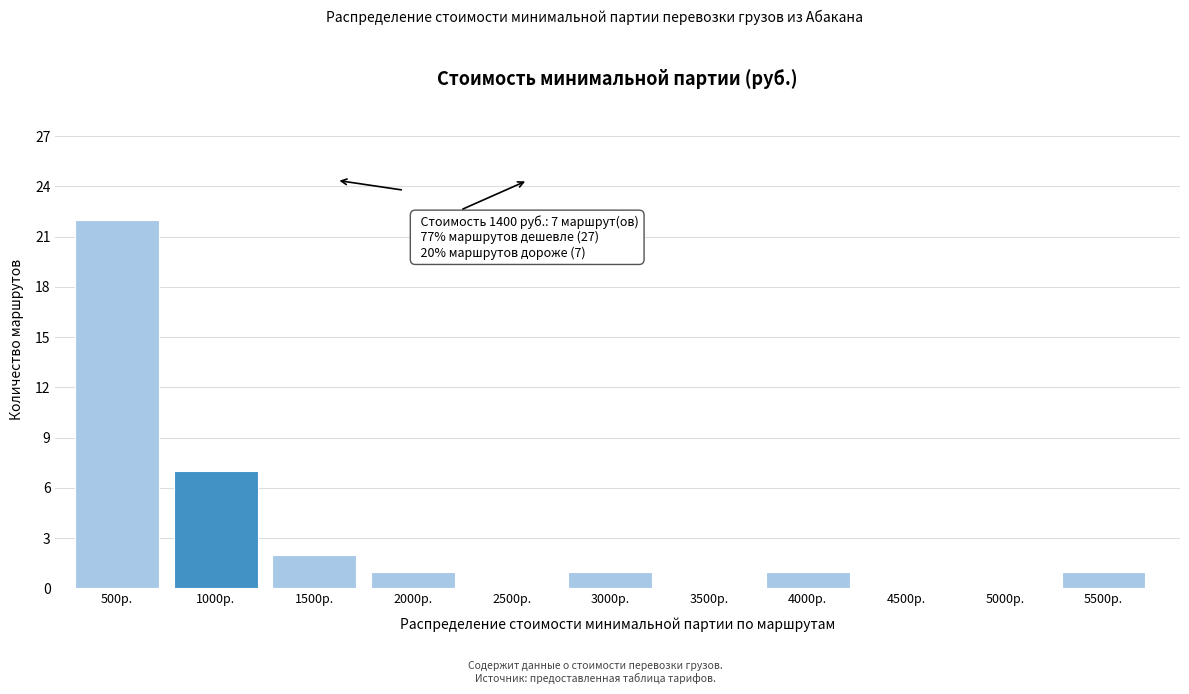

Reading left to right, what are all the values shown in this chart?

500р.=22	1000р.=7	1500р.=2	2000р.=1	2500р.=0	3000р.=1	3500р.=0	4000р.=1	4500р.=0	5000р.=0	5500р.=1